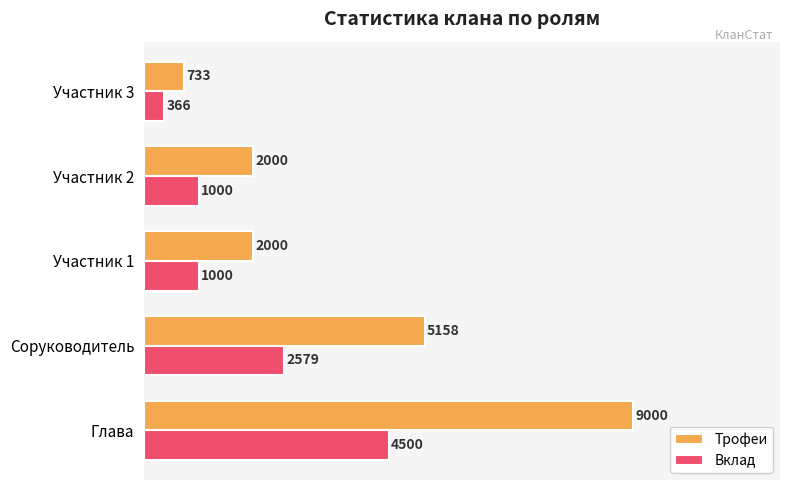

Rank the categories by Вклад value from highest to lowest.

Глава, Соруководитель, Участник 1, Участник 2, Участник 3